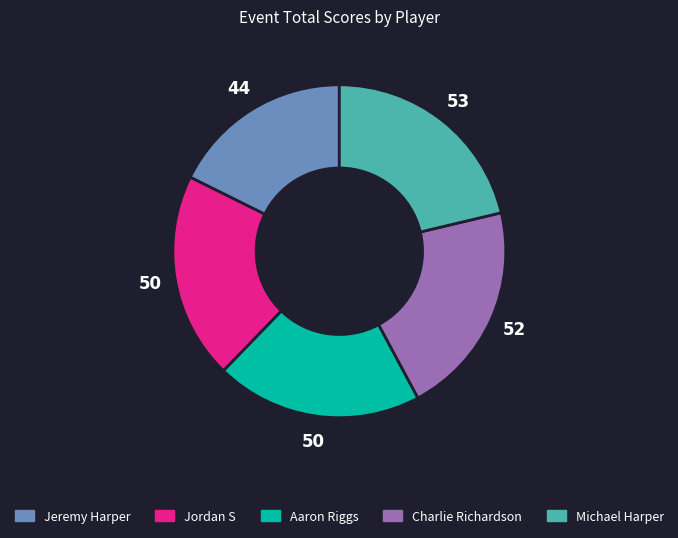

How many segments does this pie chart have?

5